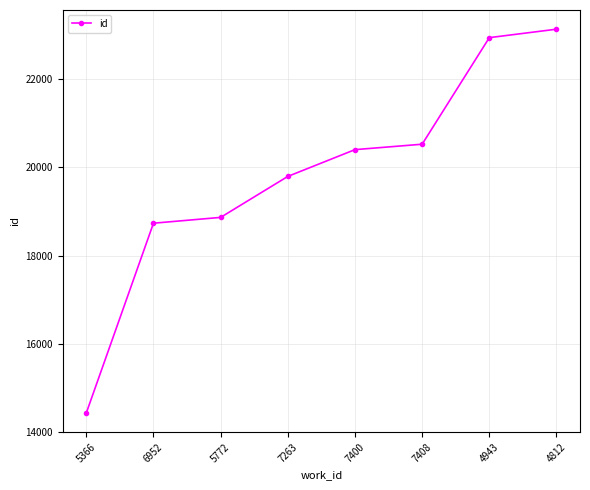

True or false: there are more than 0 points higher than both neighbors.

False